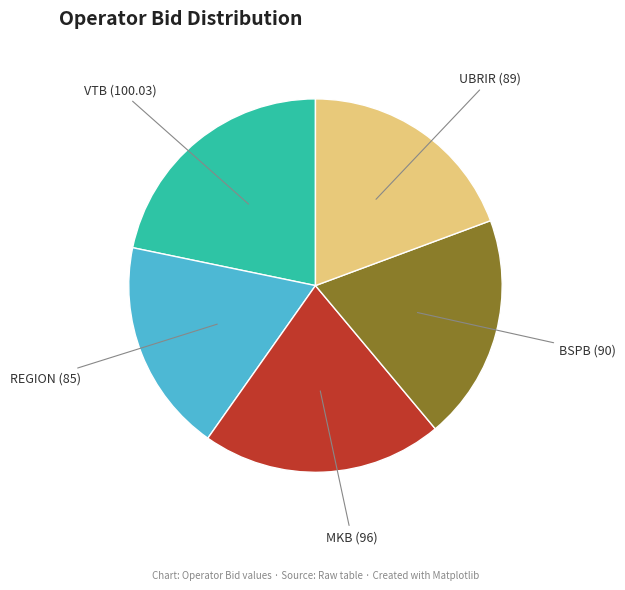

Is there a majority slice in this chart?

No